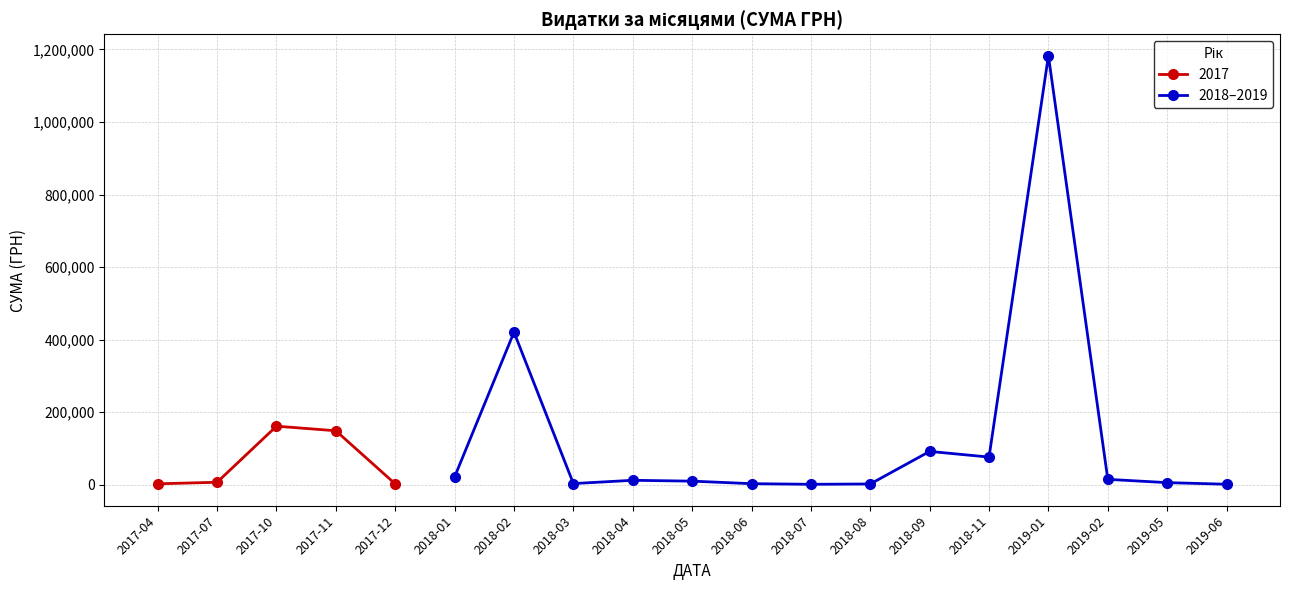

The value of 2018–2019 at 2018-02 is 655049.2. True or false?

False